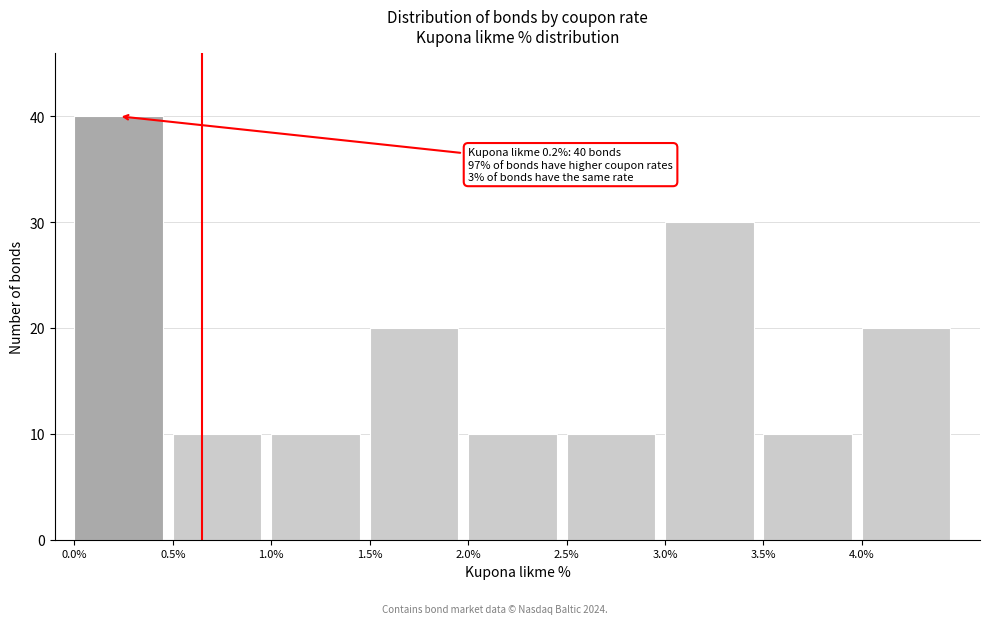

Which range on the x-axis has the tallest bar?

0.0 to 0.5